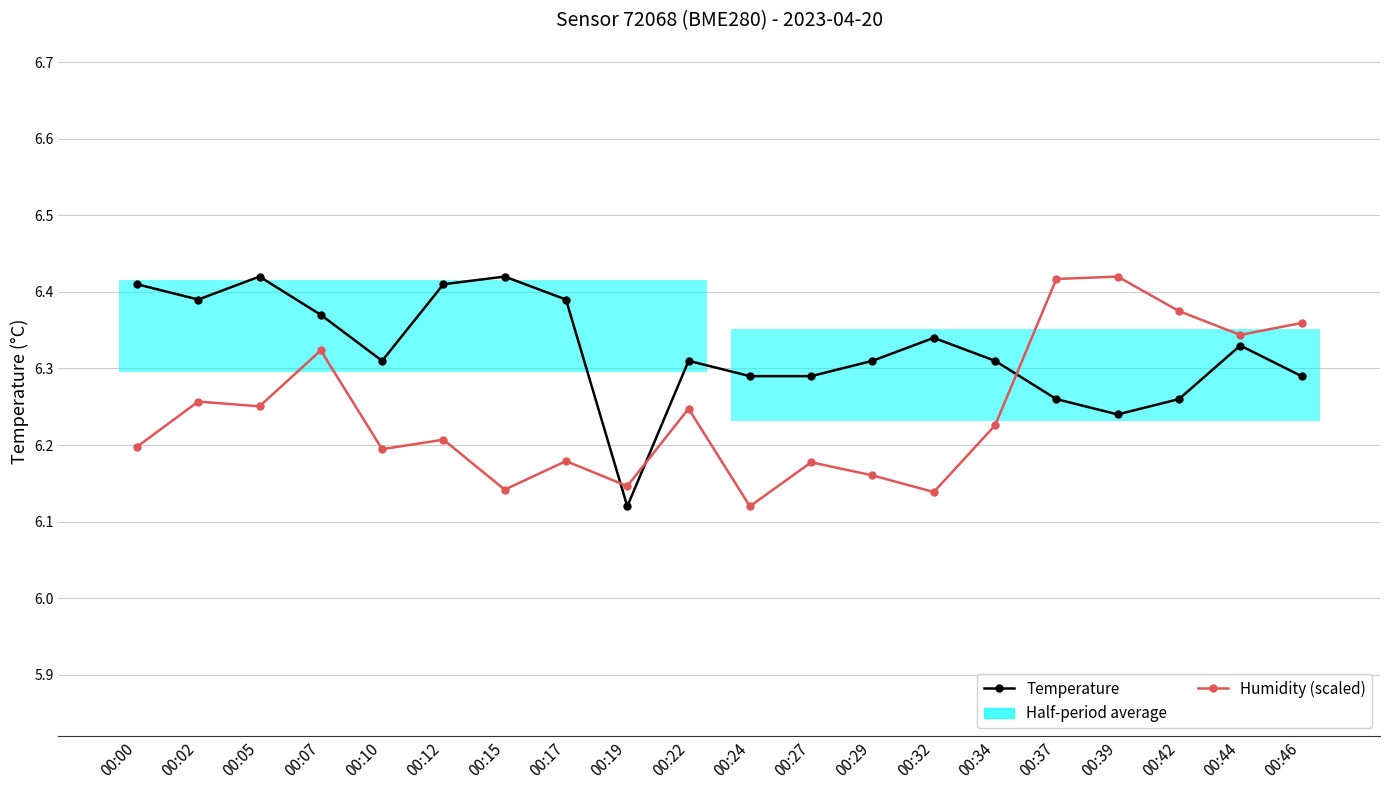

What is the difference between the maximum and second lowest values in the Humidity (scaled) series?

0.3